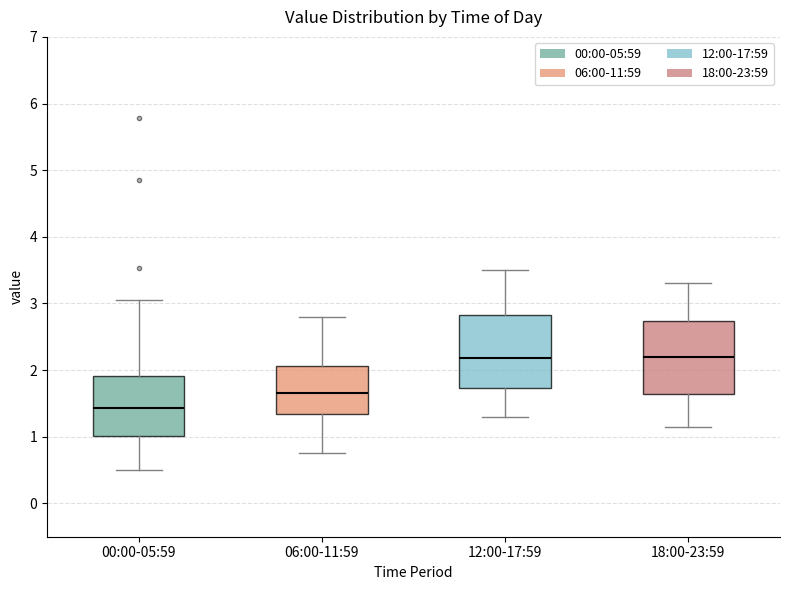

Which box has the lowest median line?

00:00-05:59